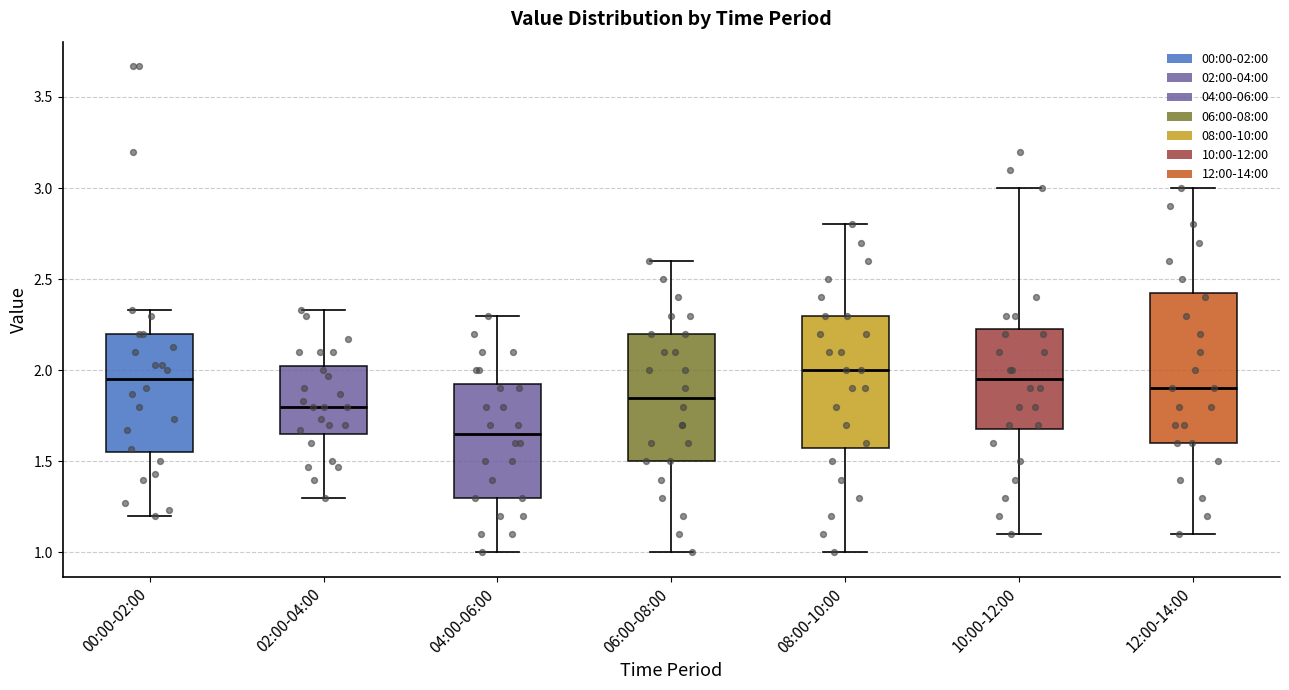

Reading left to right, read every box against the y-axis: the position of its median line, the range the box covers, and the ends of its whiskers. The values are not printed on the chart, so give them approximately, as read against the axis.

00:00-02:00: median 1.95, box 1.55 to 2.20, whiskers 1.20 to 2.35
02:00-04:00: median 1.80, box 1.65 to 2.05, whiskers 1.30 to 2.35
04:00-06:00: median 1.65, box 1.30 to 1.95, whiskers 1.00 to 2.30
06:00-08:00: median 1.85, box 1.50 to 2.20, whiskers 1.00 to 2.60
08:00-10:00: median 2.00, box 1.60 to 2.30, whiskers 1.00 to 2.80
10:00-12:00: median 1.95, box 1.70 to 2.25, whiskers 1.10 to 3.00
12:00-14:00: median 1.90, box 1.60 to 2.45, whiskers 1.10 to 3.00